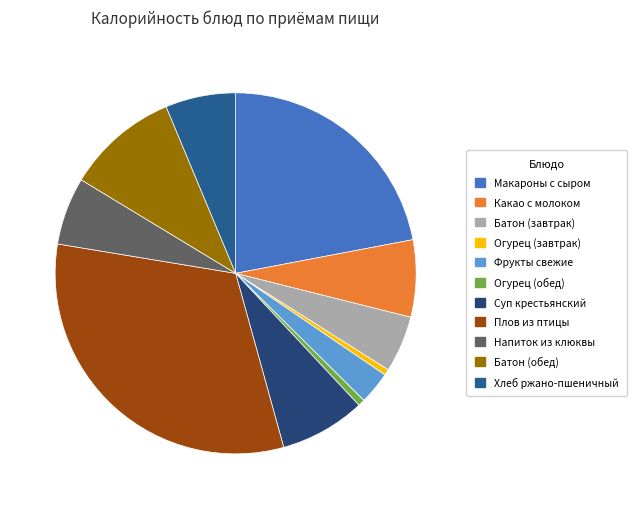

What percentage is the Какао с молоком slice, to the nearest percent?

7%